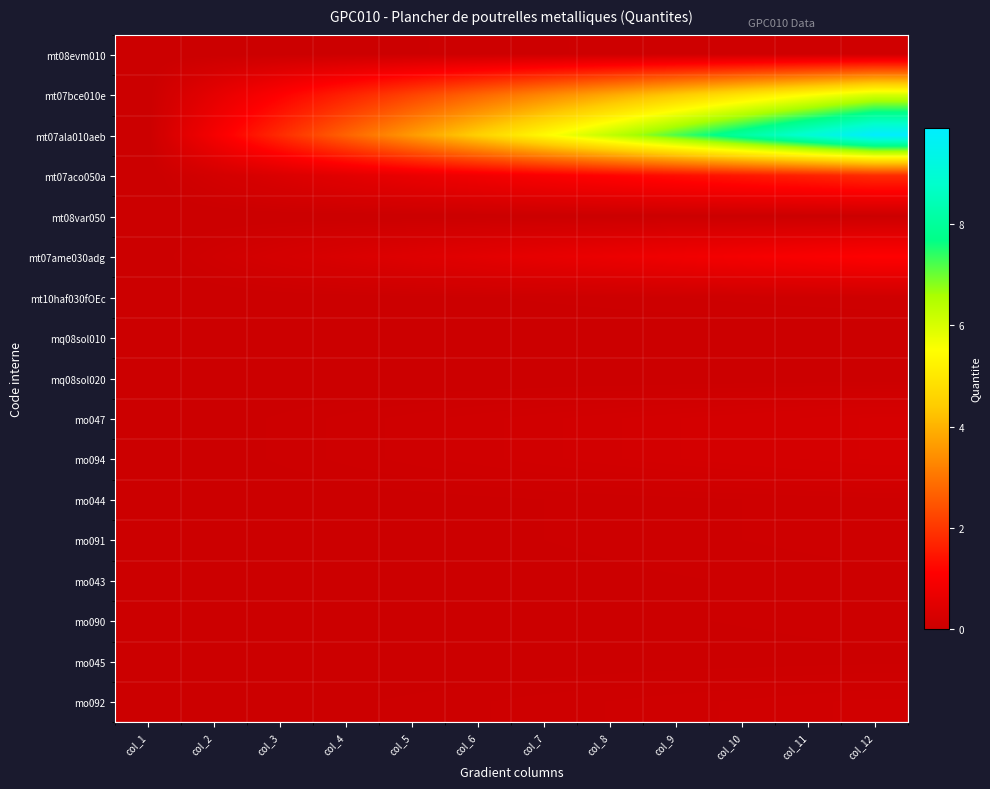

Rank the series at col_11 from highest to lowest value.

mt07ala010aeb, mt07bce010e, mt07aco050a, mt07ame030adg, mo047, mo094, mo092, mt08evm010, mt10haf030fOEc, mo044, mo091, mo043, mo090, mo045, mt08var050, mq08sol020, mq08sol010